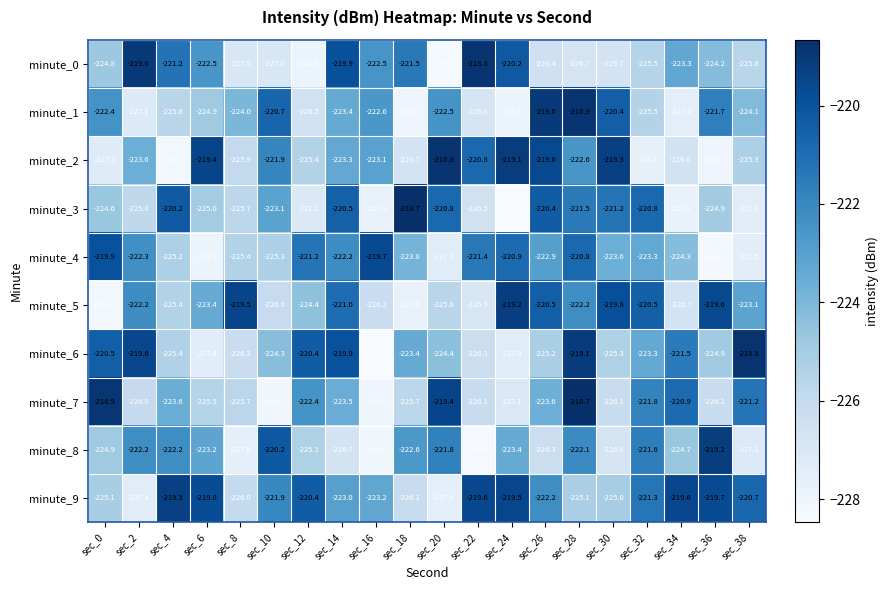

At which label is minute_3 closest to -223?

sec_10